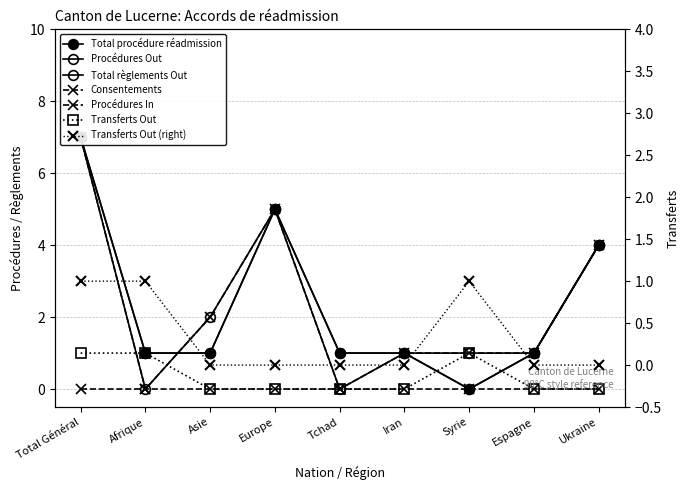

True or false: Procédures Out has a value of 2 at Ukraine.

False